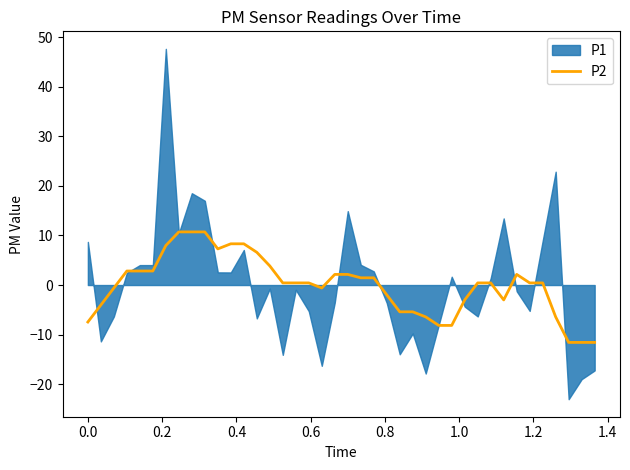

Does the chart display data point markers on the line(s)?

No